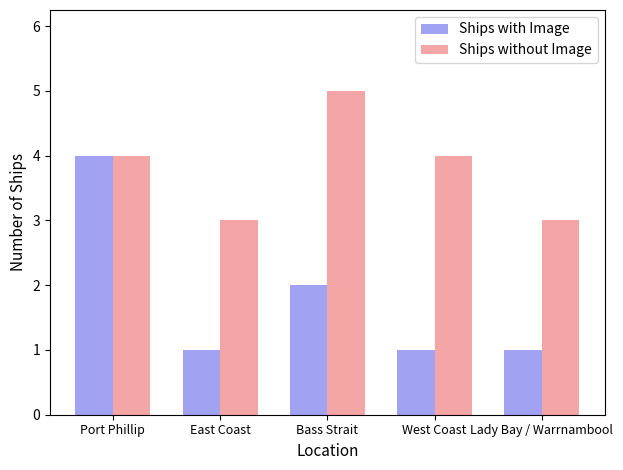

At West Coast, list the series in order from smallest to largest.

Ships with Image, Ships without Image